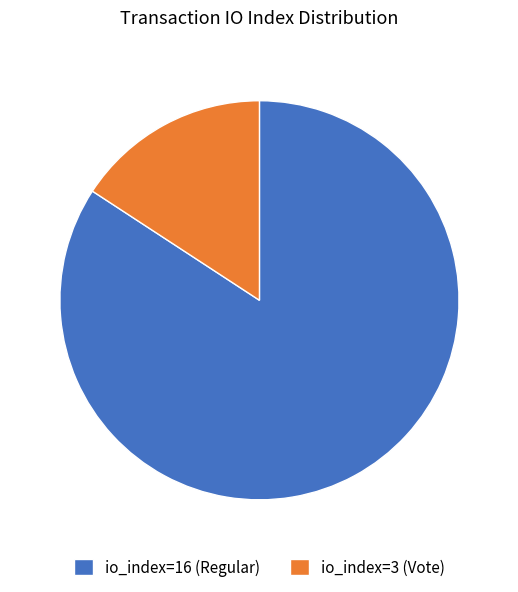

Does any single category account for the majority?

Yes